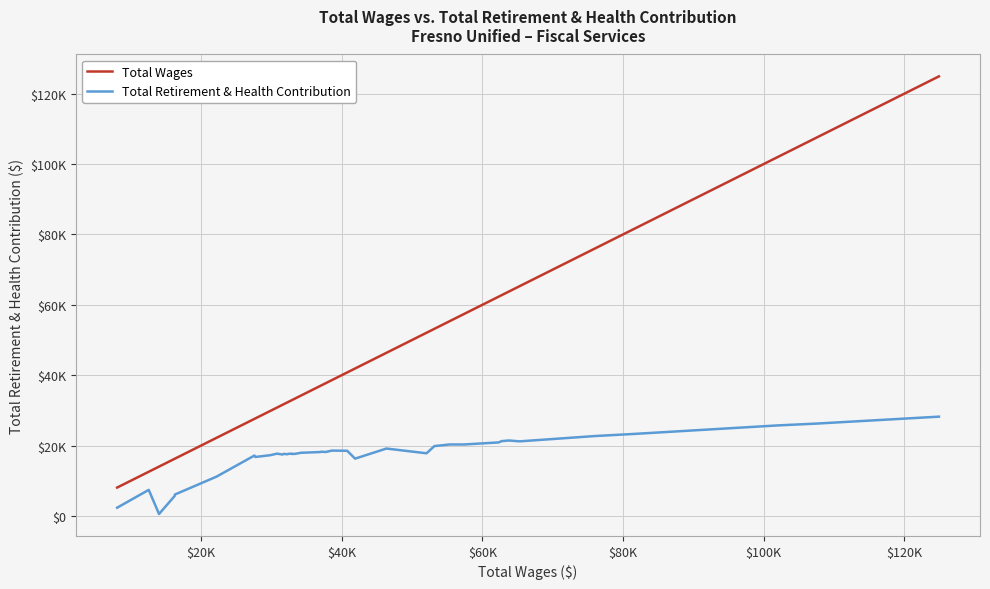

Is this an area chart (filled region under the line)?

No